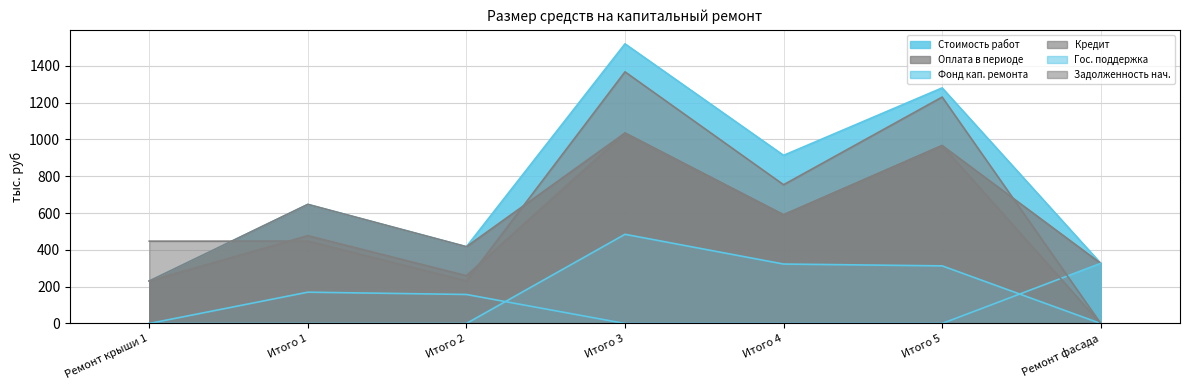

Between Итого 5 and Итого 1, which is larger?

Итого 5